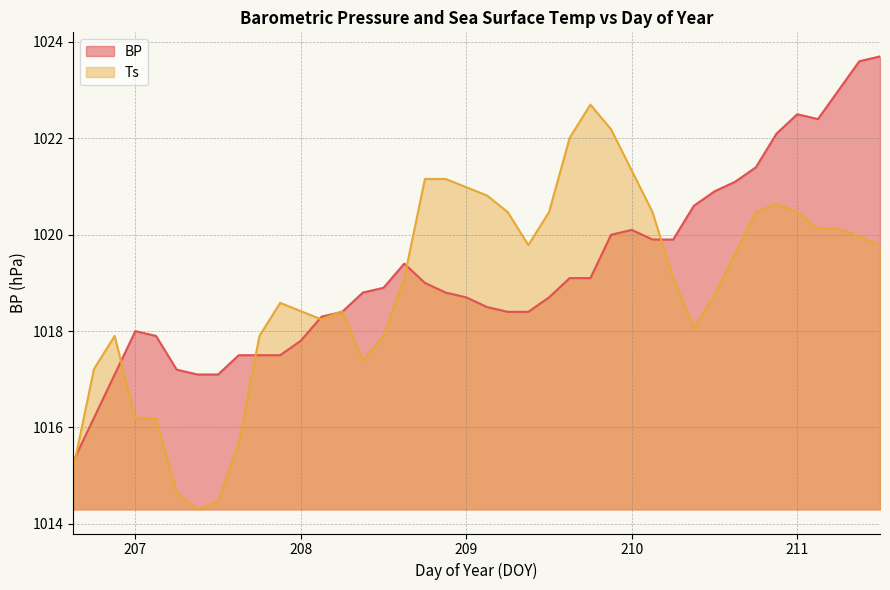

Where is BP nearest to the value 1019?

208.75